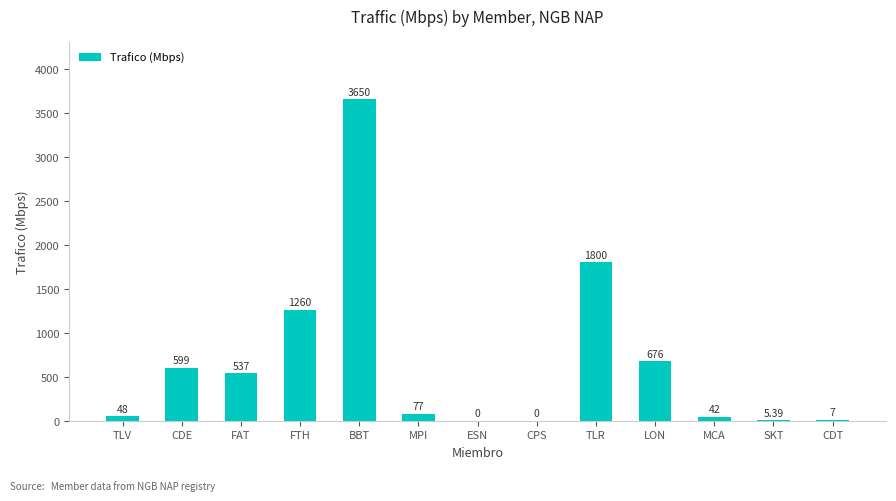

What is the sum of the values at FAT and MCA?

579.0